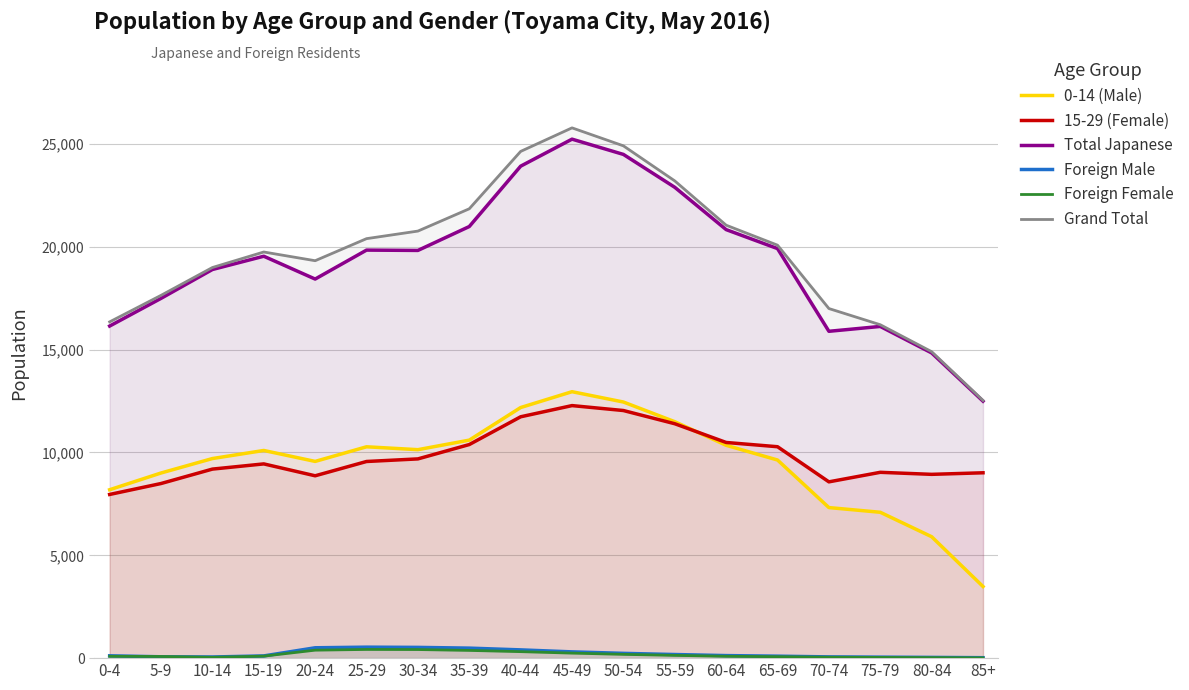

True or false: Foreign Male and 15-29 (Female) intersect in this chart.

False